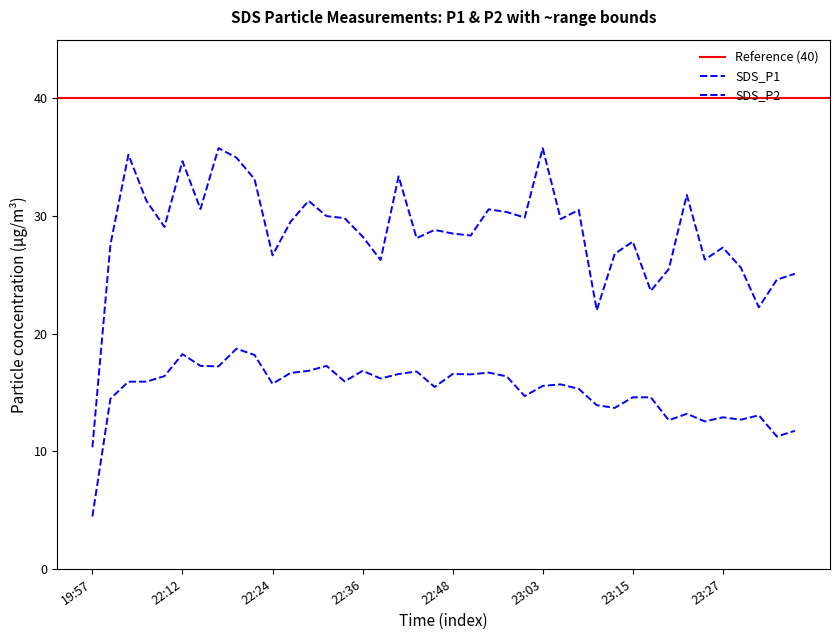

How many data points in SDS_P1 are above 29?

20